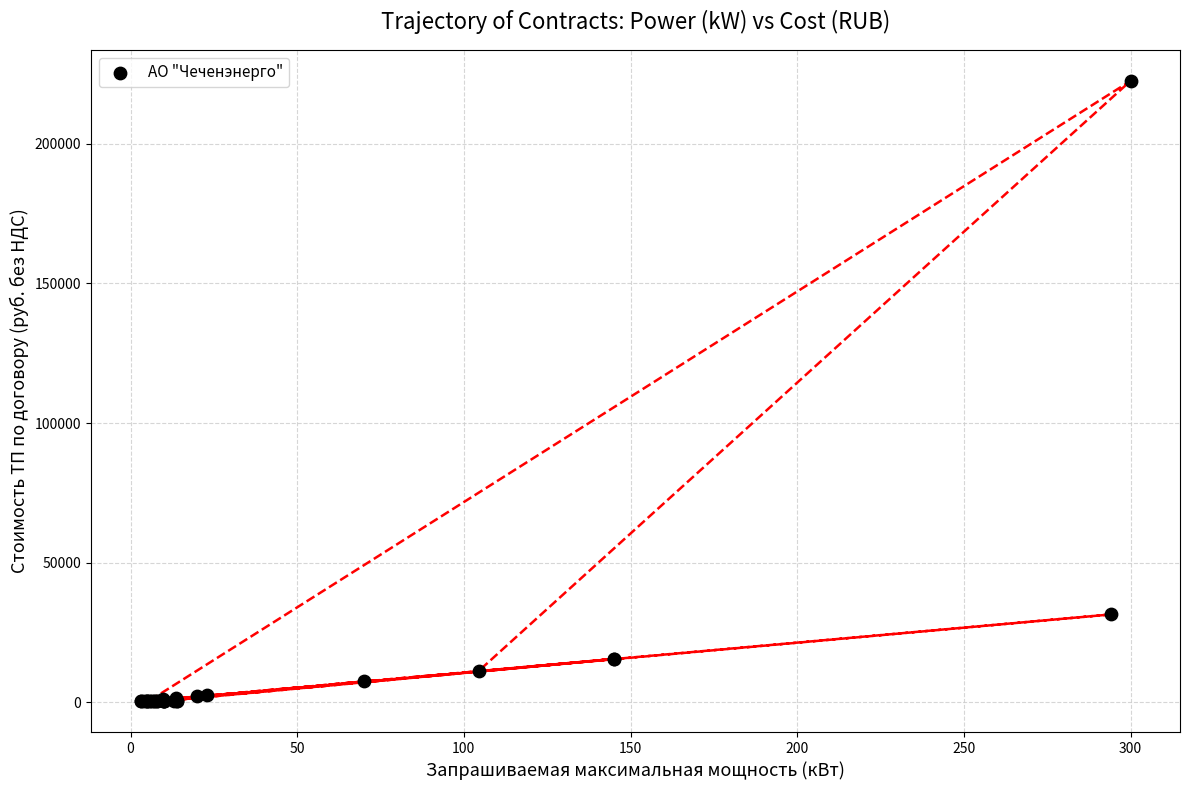

What Y value in the scatter plot is closest to 111503?

31488.2